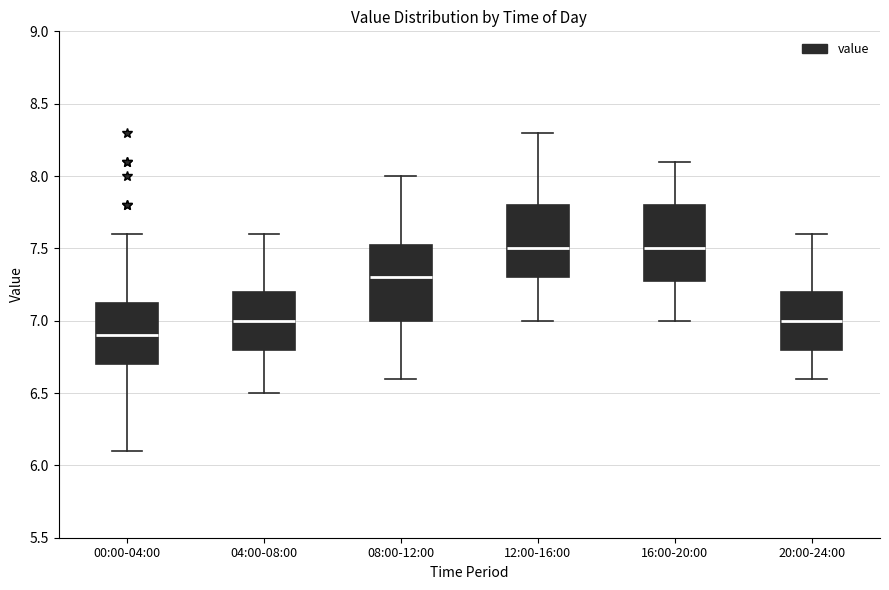

Where is the upper edge of the box for 20:00-24:00 on the y-axis? The values are not printed on the chart, so give them approximately, as read against the axis.

7.20